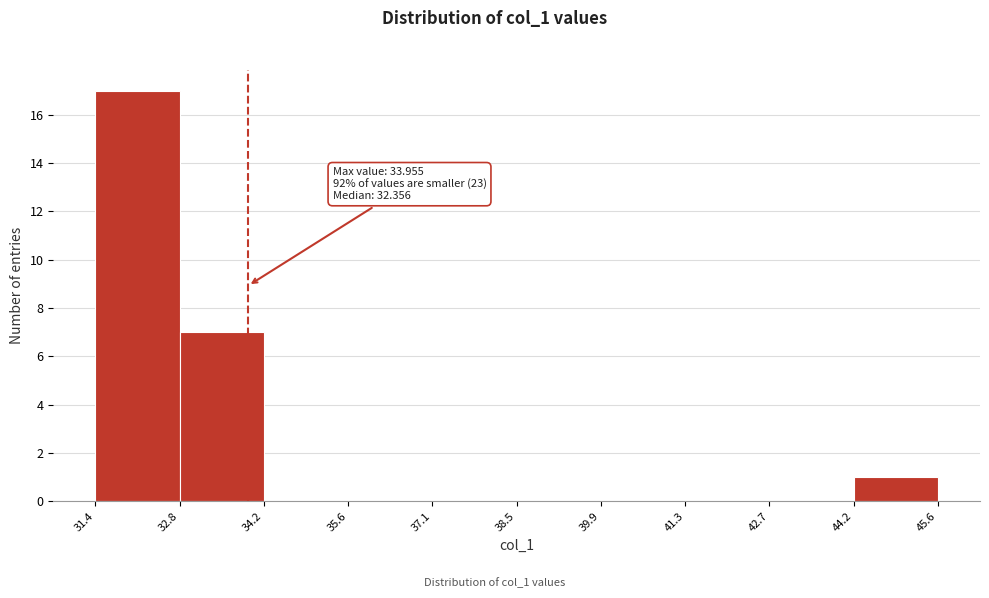

Over which range of the x-axis is the bar tallest?

31.4 to 32.8